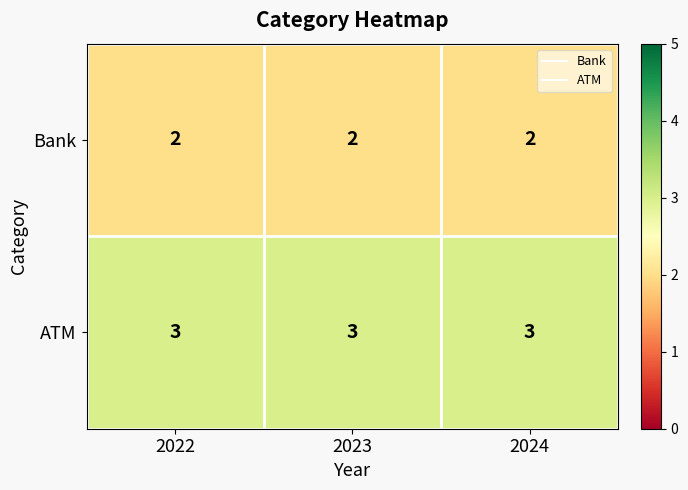

What is the minimum value shown in the chart?

2